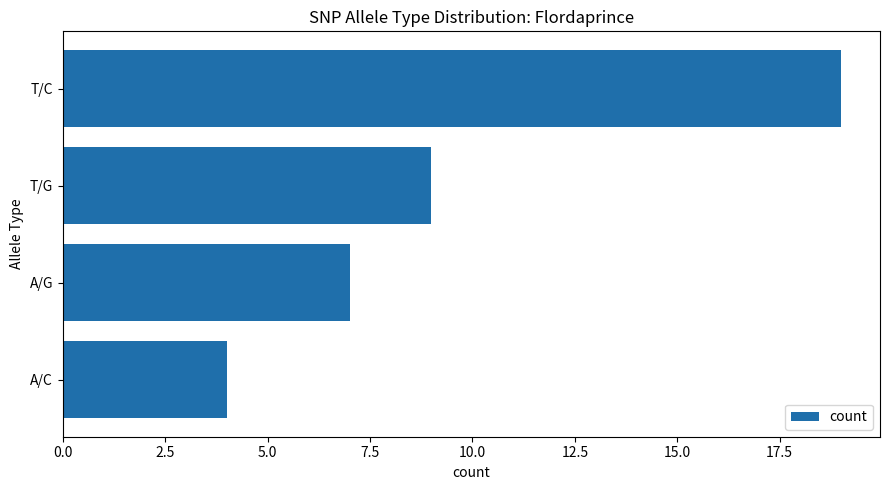

Are the bars horizontal?

Yes